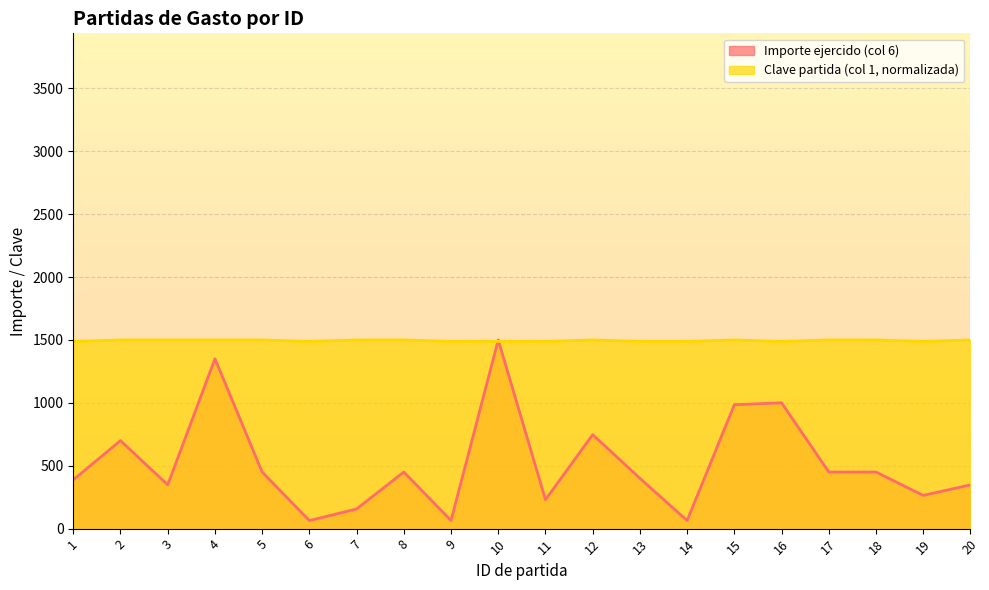

How many categories are shown in the chart?

20